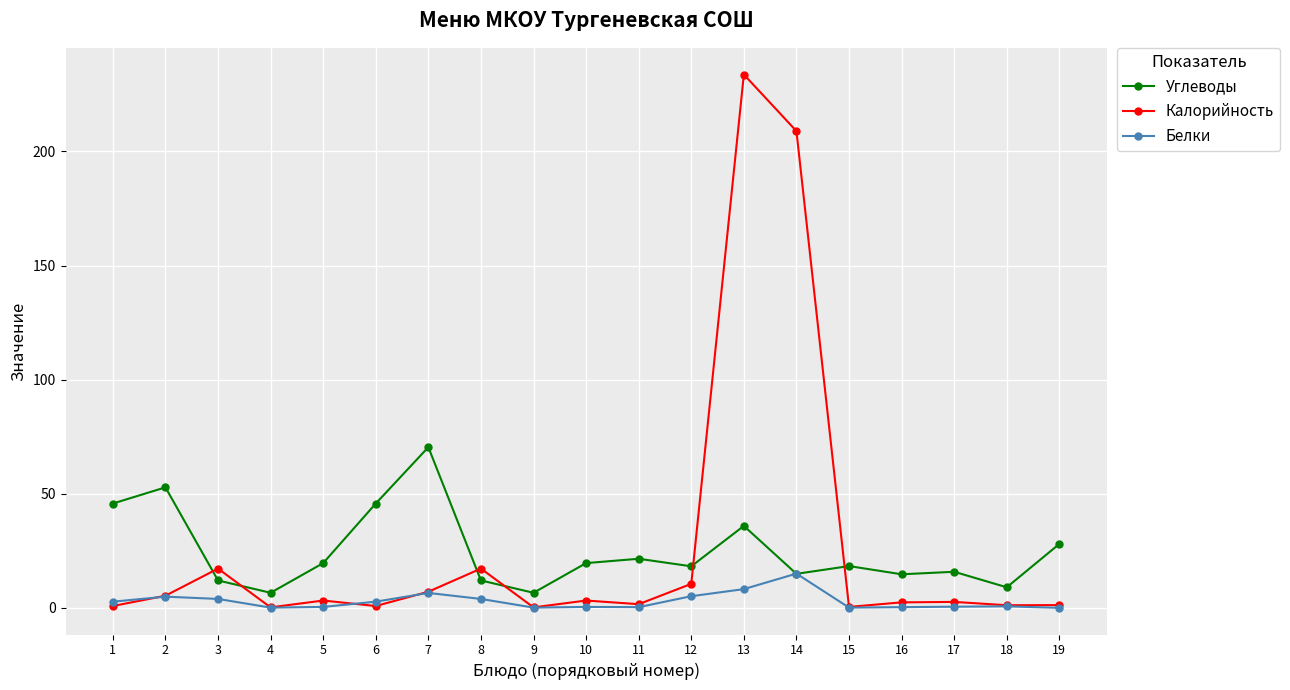

What is the value of the Углеводы point at the 4th from the left?

6.6